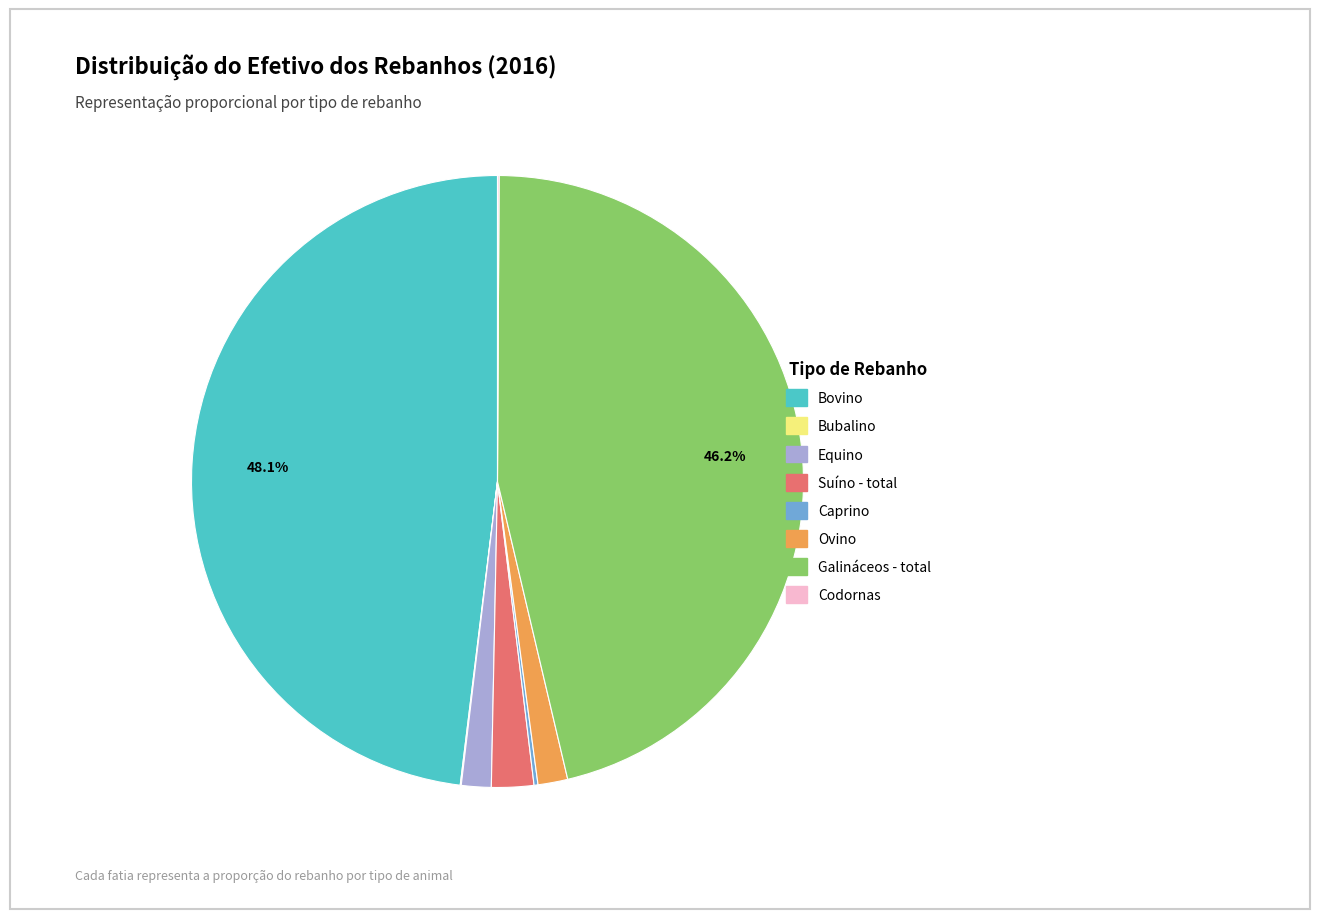

To the nearest percent, what is the average slice percentage?

12%